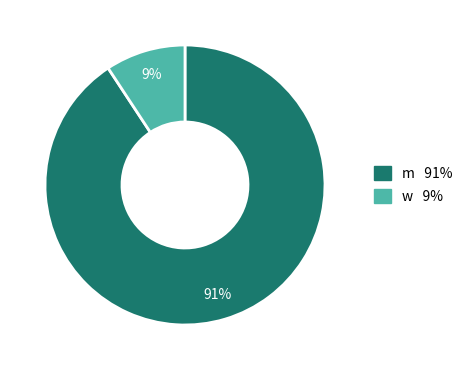

Count the number of slices in the pie.

2